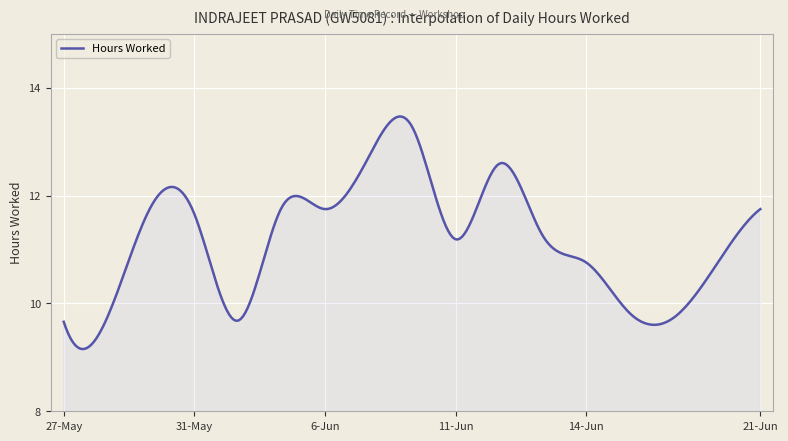

What is the greatest value displayed?

13.5